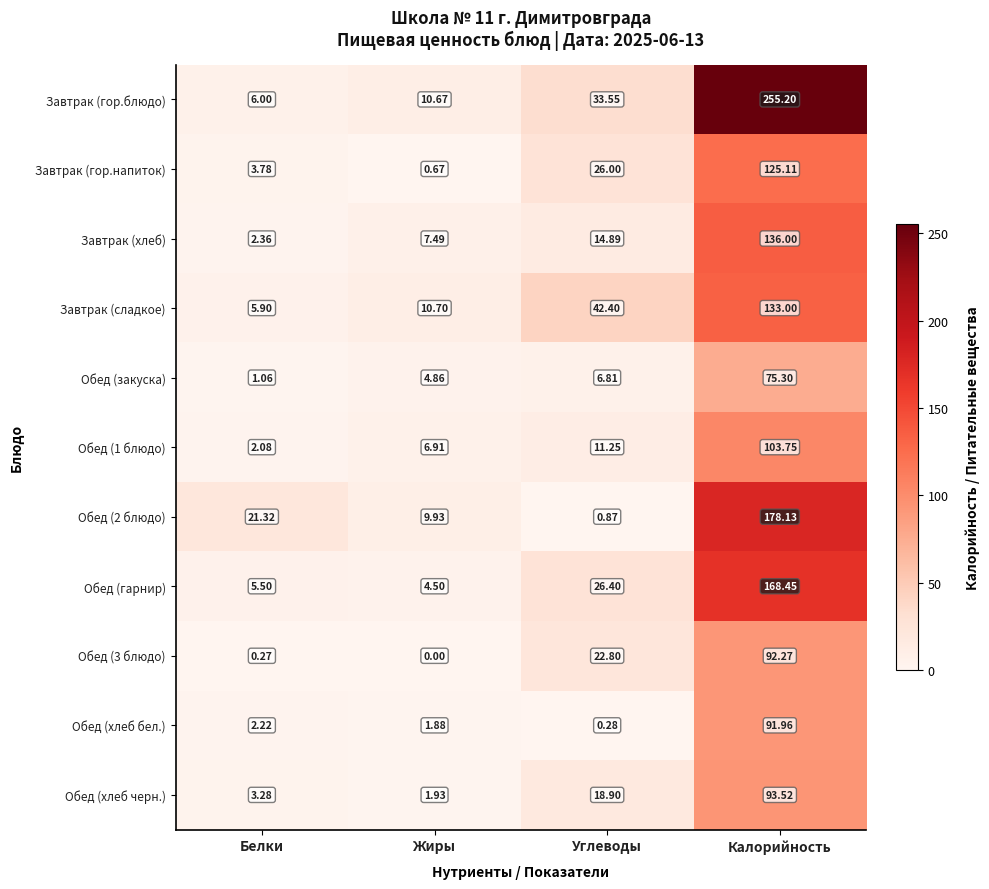

Where does the Завтрак (хлеб) series first go above 14?

Углеводы